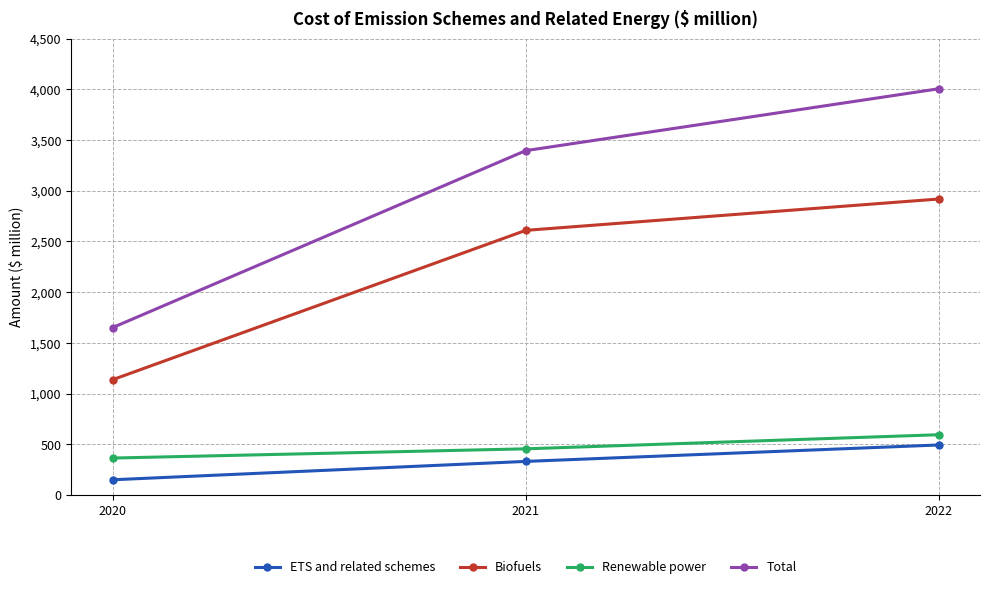

What is the value of the Biofuels point at the 2nd from the left?

2609